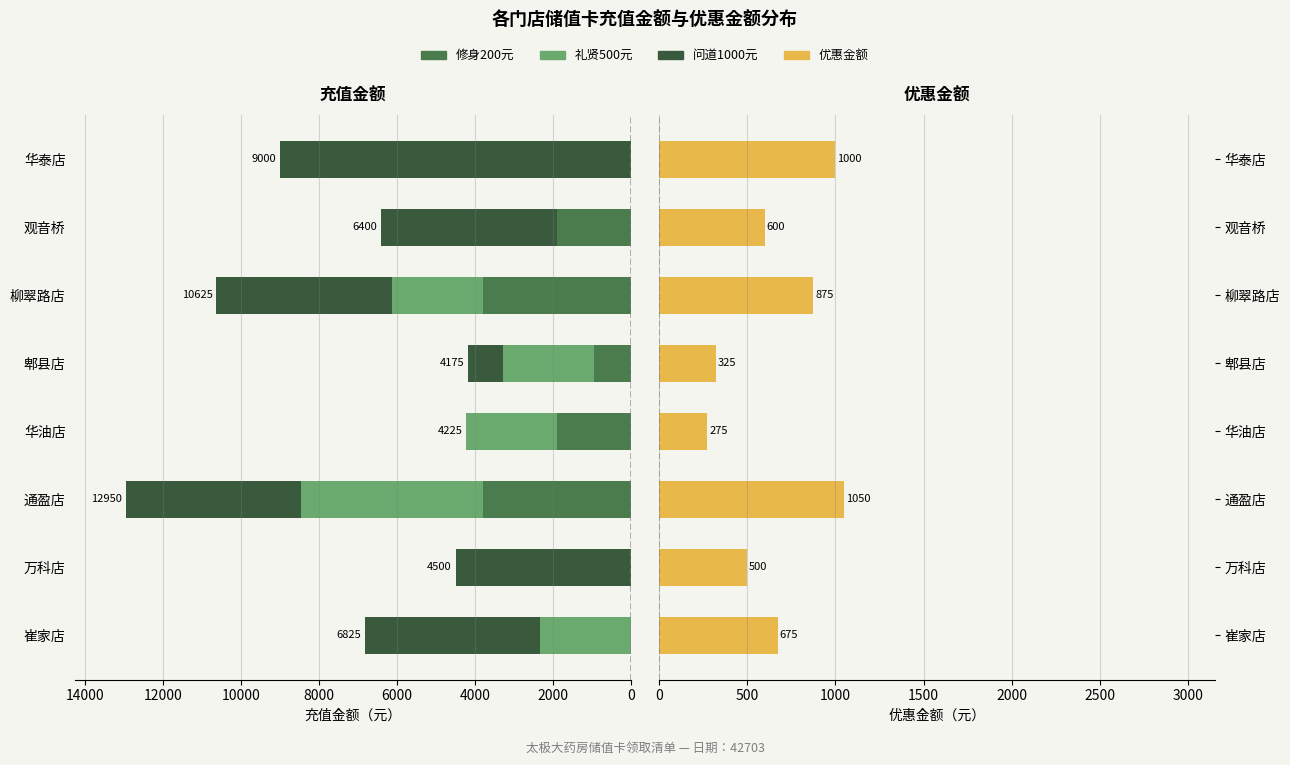

How many bars are there in total?

32